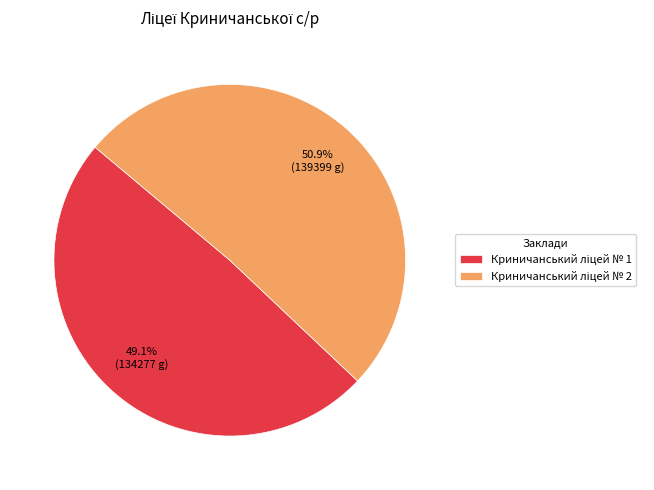

Does any single category account for the majority?

Yes